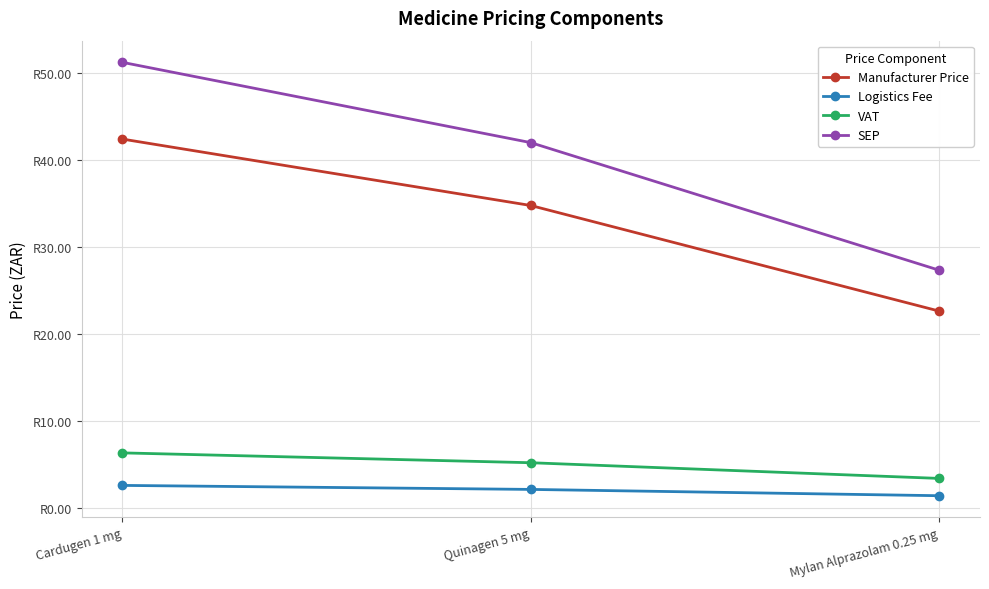

What position from the right is Cardugen 1 mg?

3